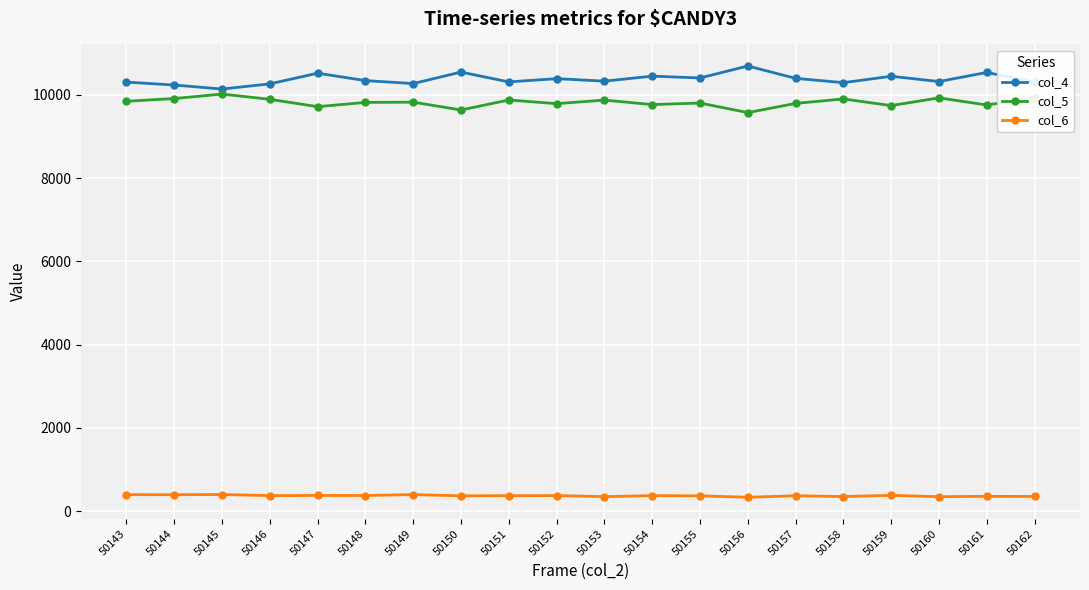

True or false: col_6 and col_4 cross at least once.

False